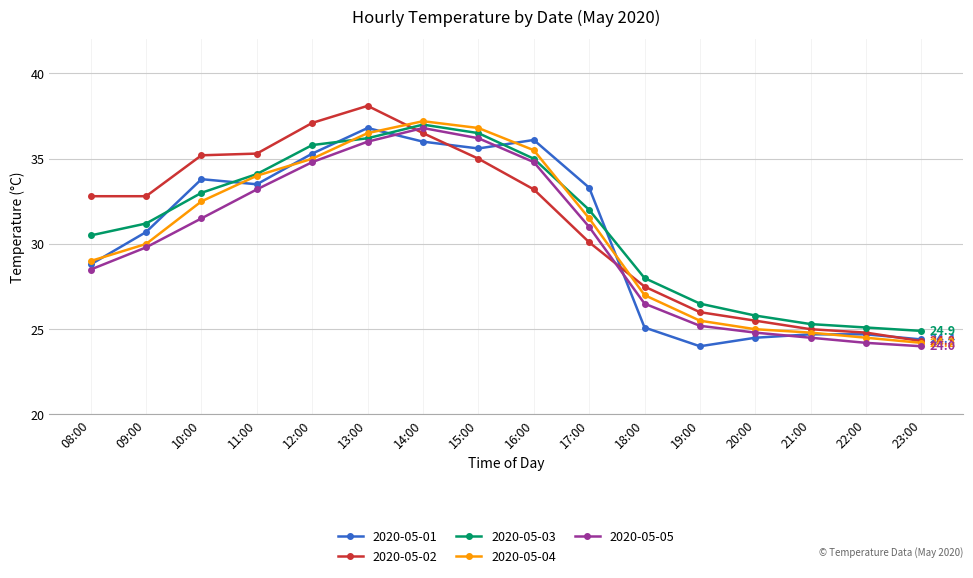

Where does the 2020-05-01 series first go above 33?

10:00